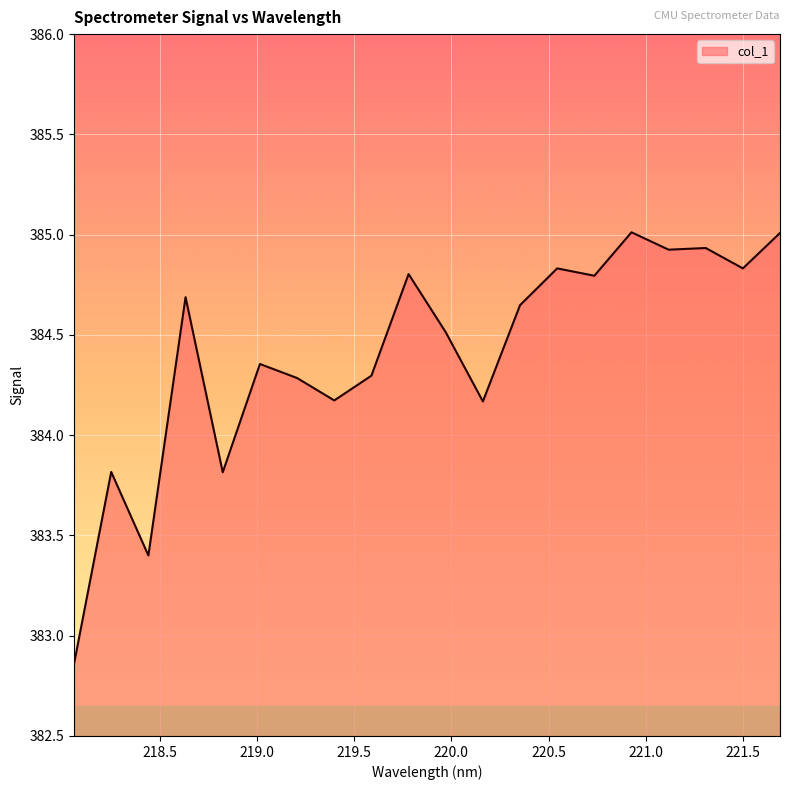

What is the difference between the maximum and minimum values?

2.2